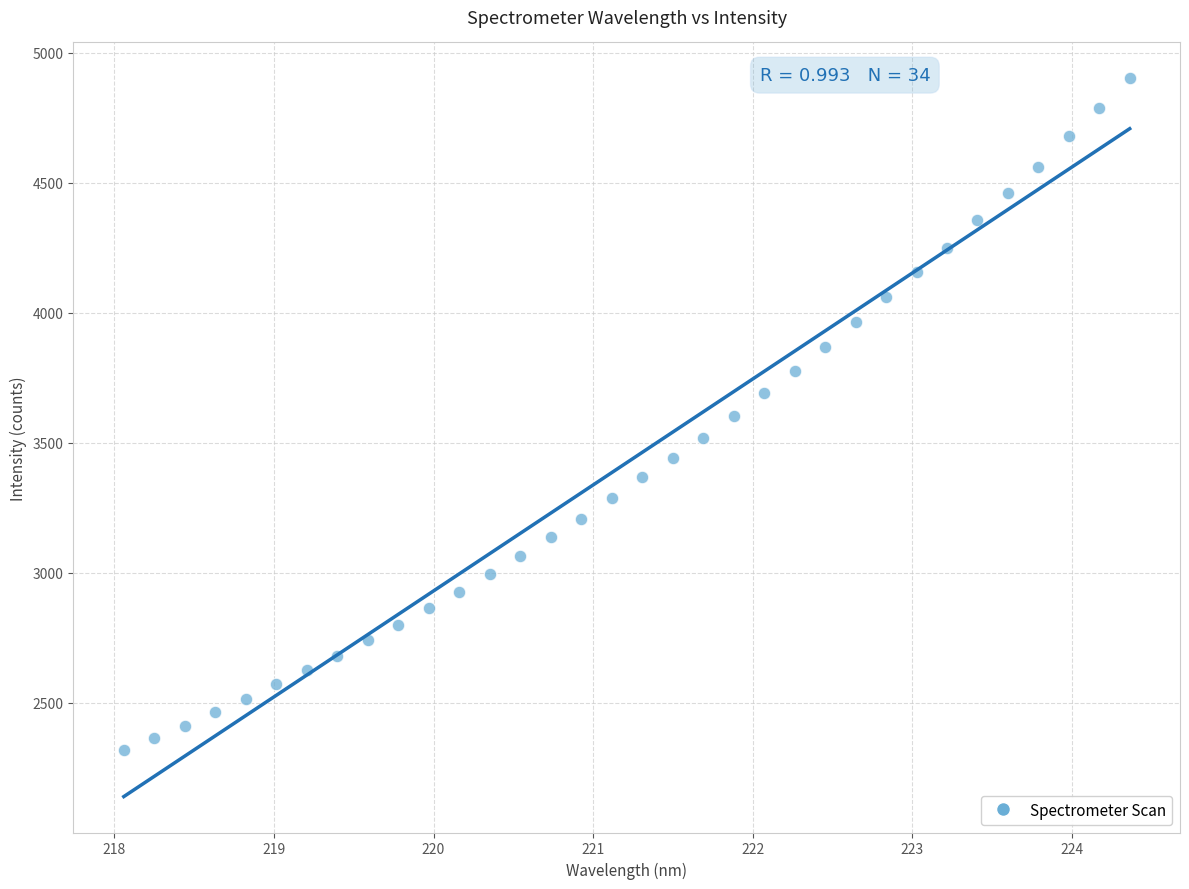

What is the range of Y values (max minus min)?

2585.7